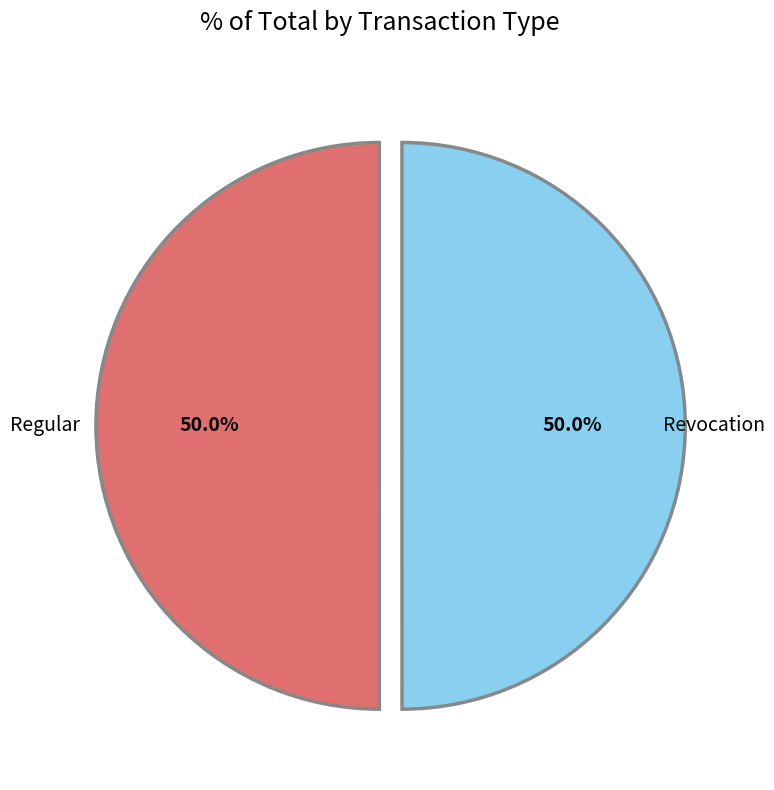

What is the ratio of the value at Regular to the value at Revocation?

1.0